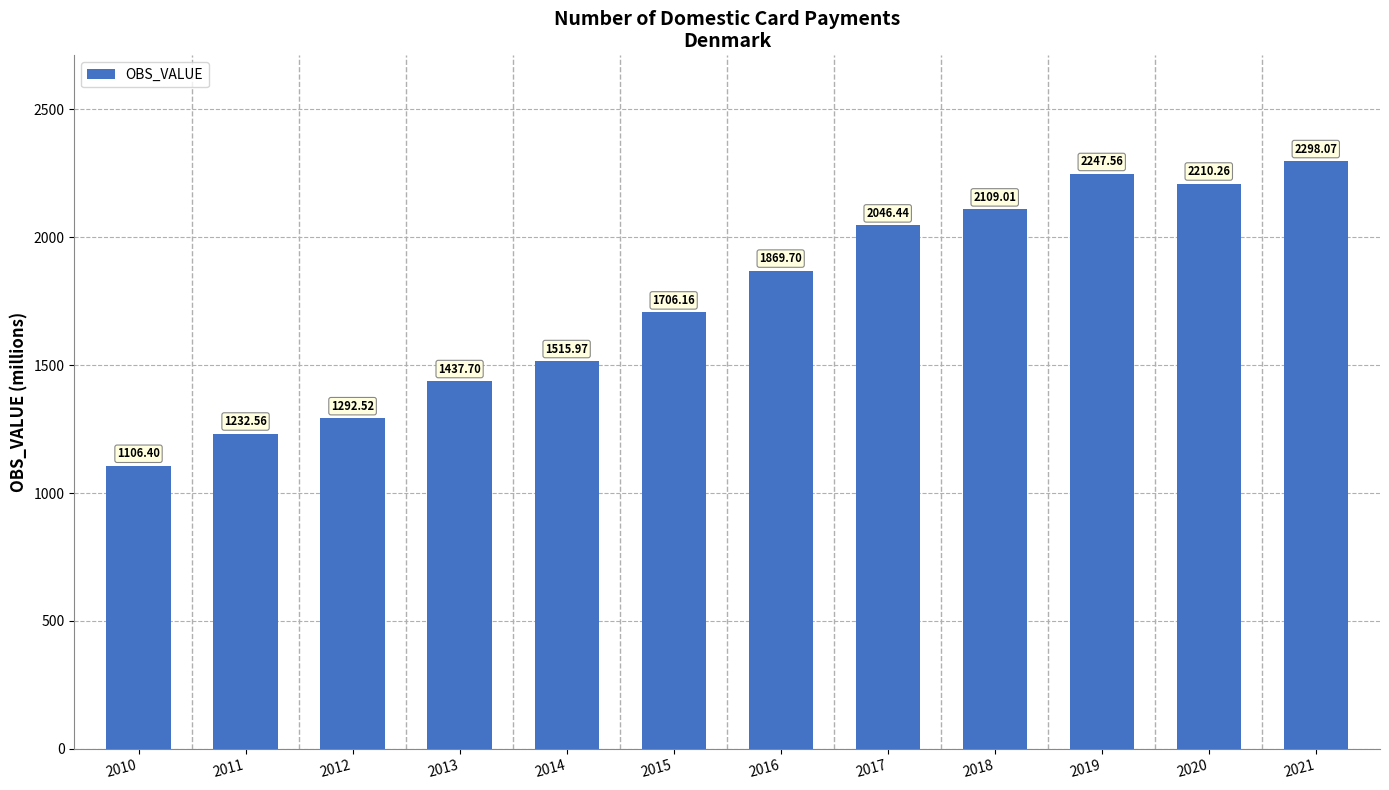

Which has a higher value, 2017 or 2020?

2020